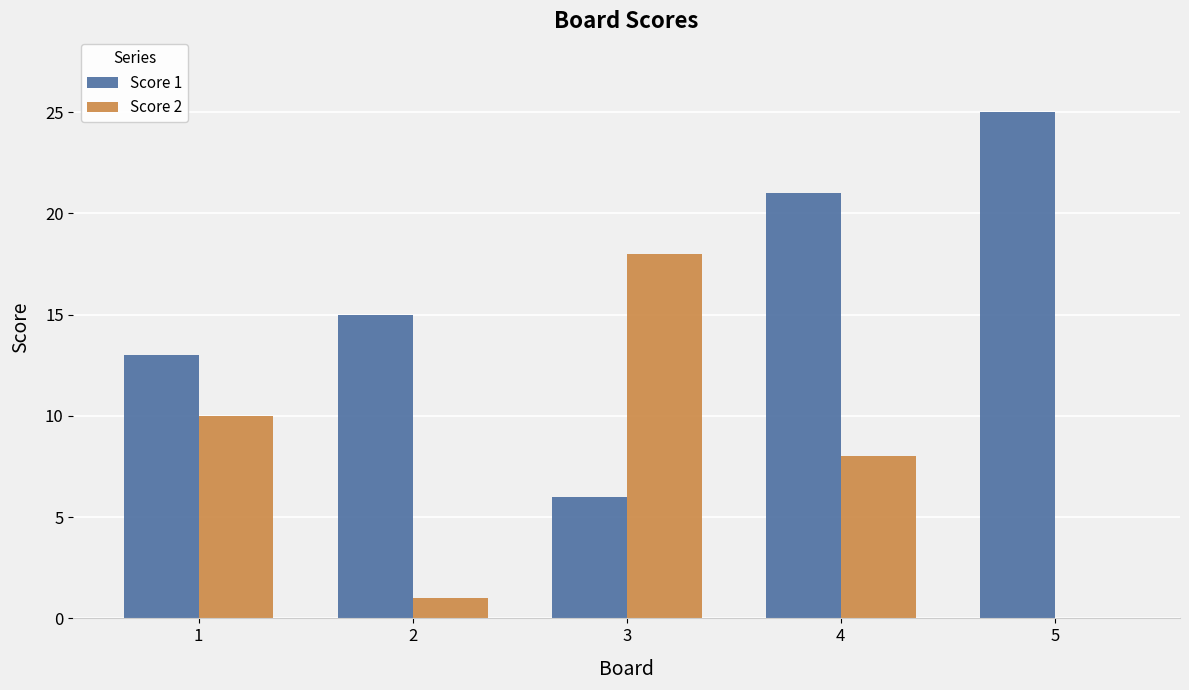

At which category is the sum across all series the highest?

4